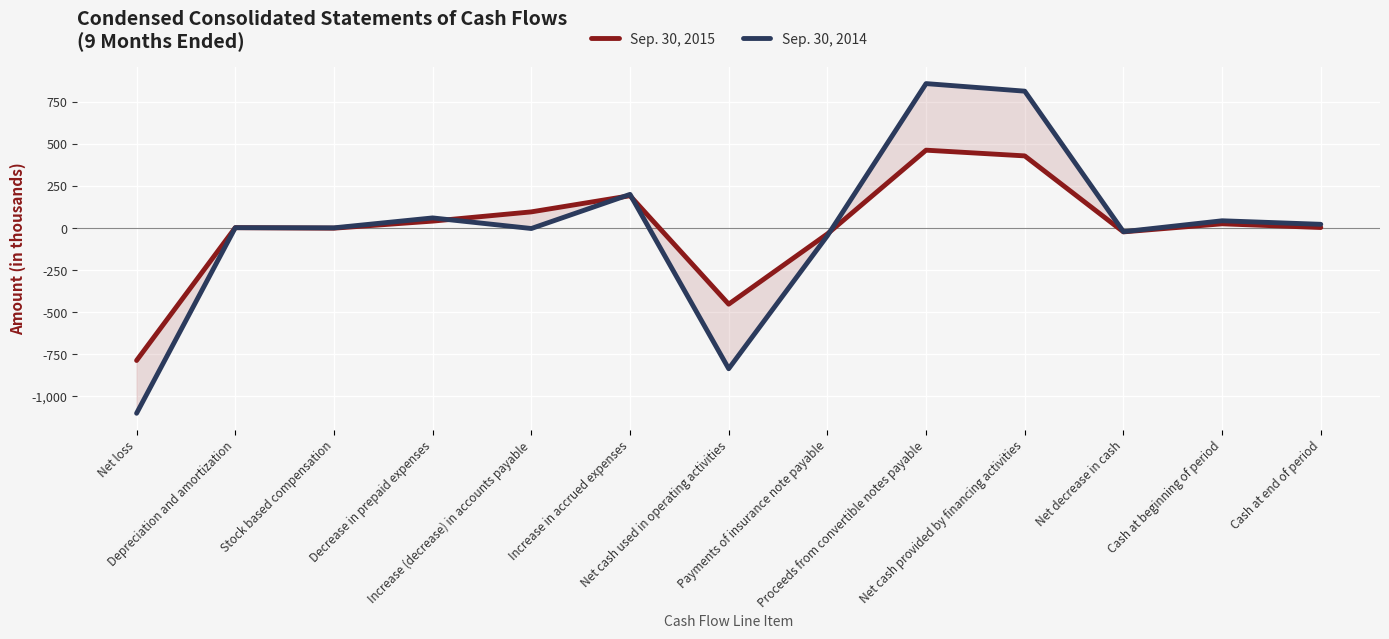

What is the greatest value displayed?

860